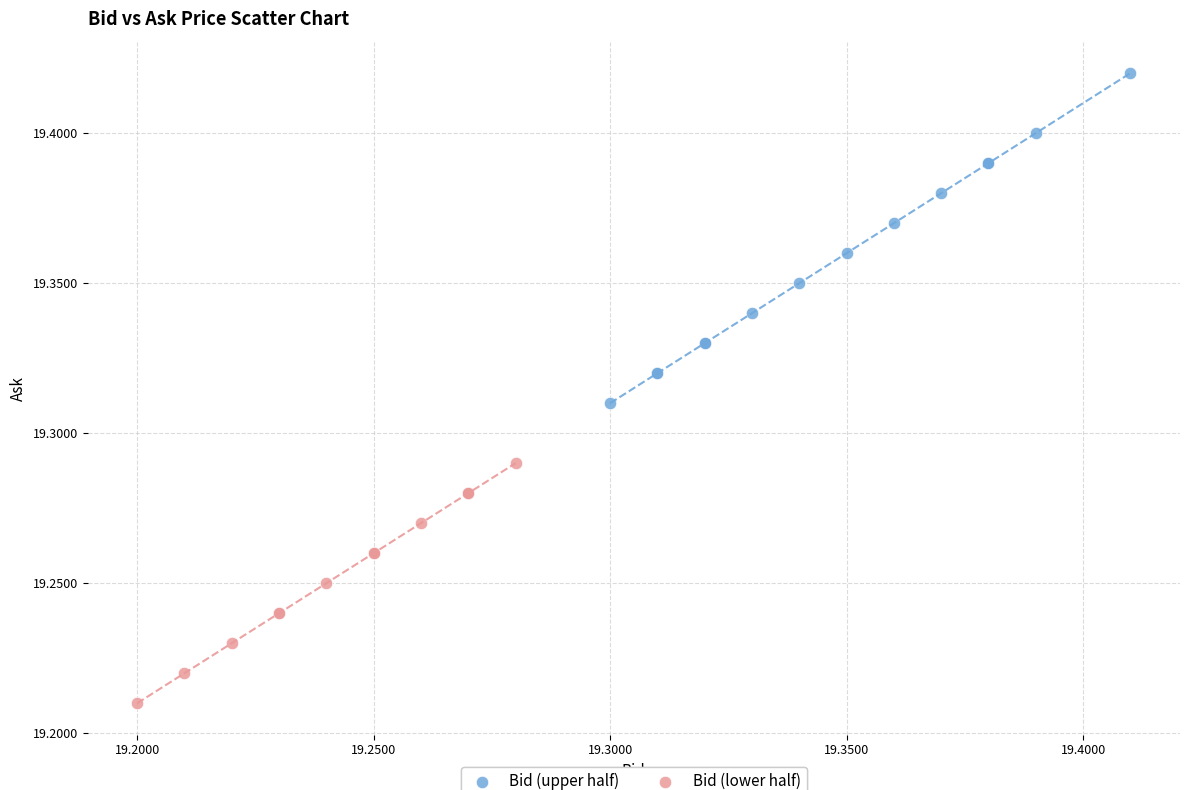

Which series contains the highest Y value?

Bid (upper half)